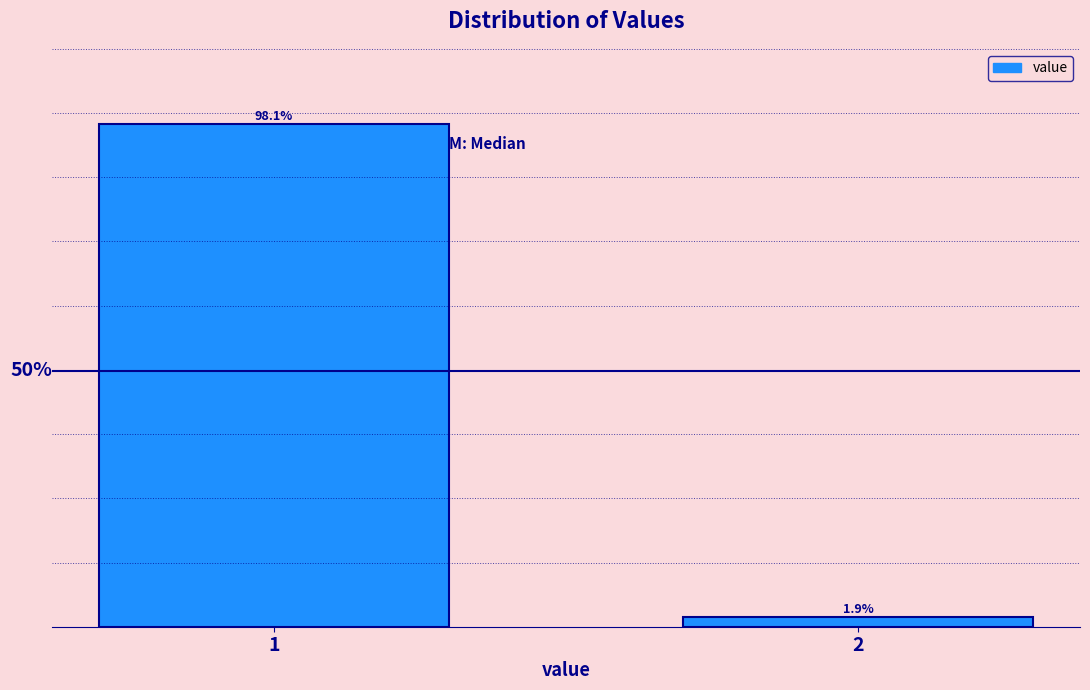

Does the chart contain any negative values?

No